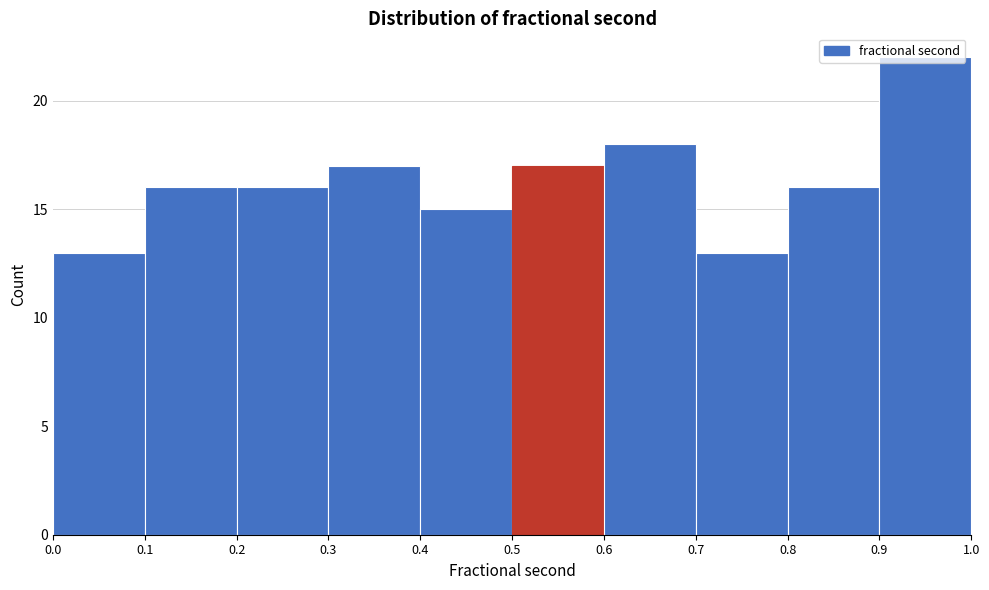

Over which range of the x-axis is the bar tallest?

0.9 to 1.0